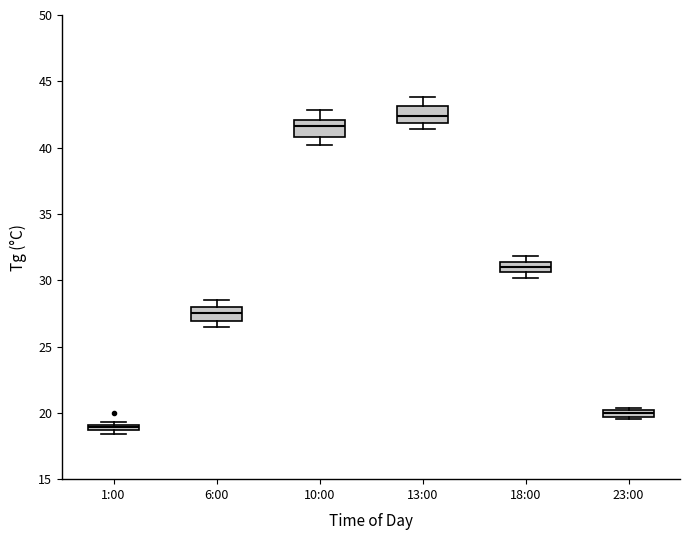

Where is the lower edge of the box for 1:00 on the y-axis? The values are not printed on the chart, so give them approximately, as read against the axis.

18.5